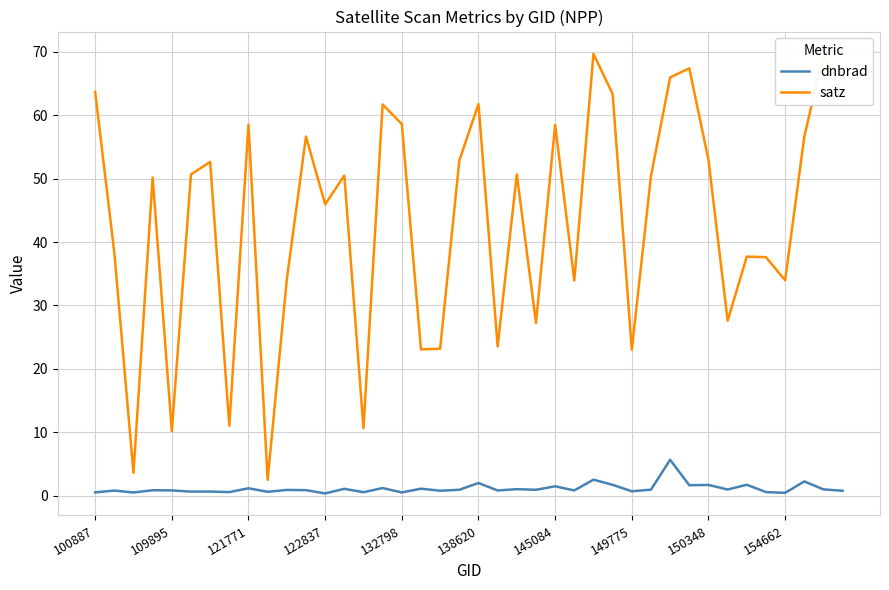

True or false: satz and dnbrad intersect in this chart.

False